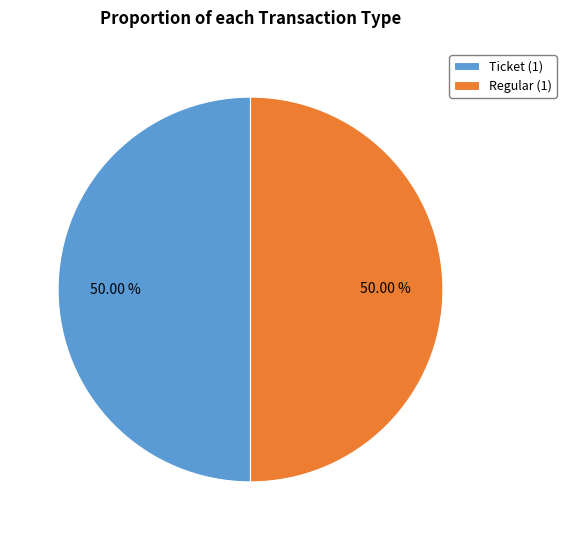

Approximately how many times larger is the value at Ticket (1) compared to Regular (1)?

1.0